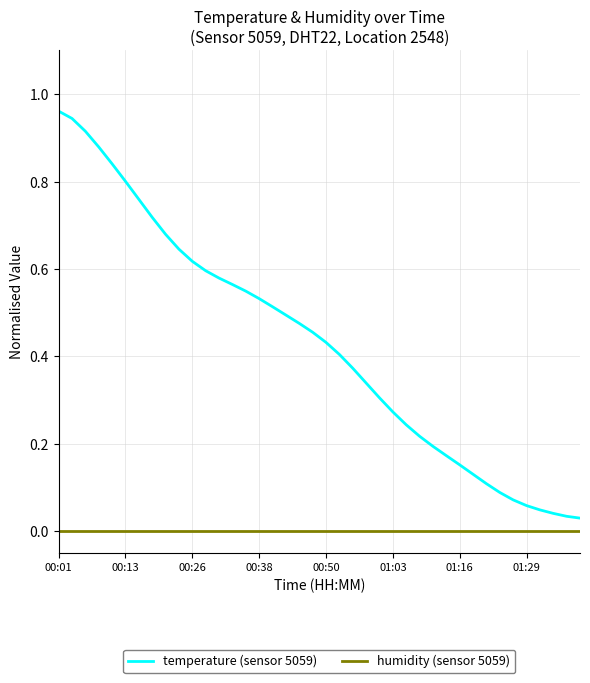

Which series has the widest spread of values?

temperature (sensor 5059)